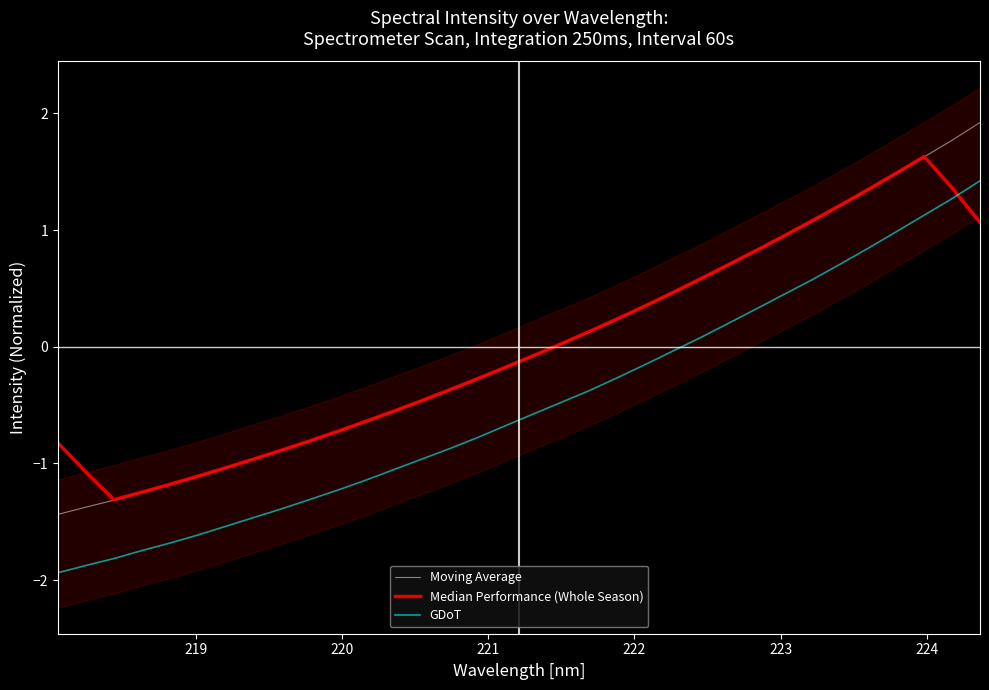

How many categories are shown in the chart?

34